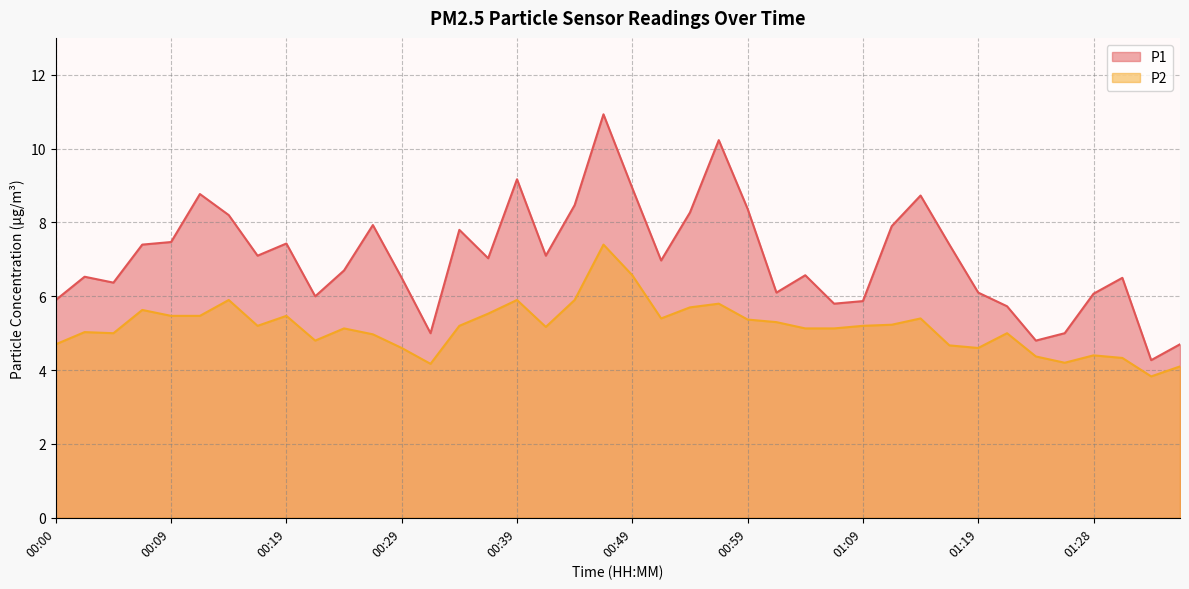

In P2, how many points are lower than both neighbors (excluding endpoints)?

9